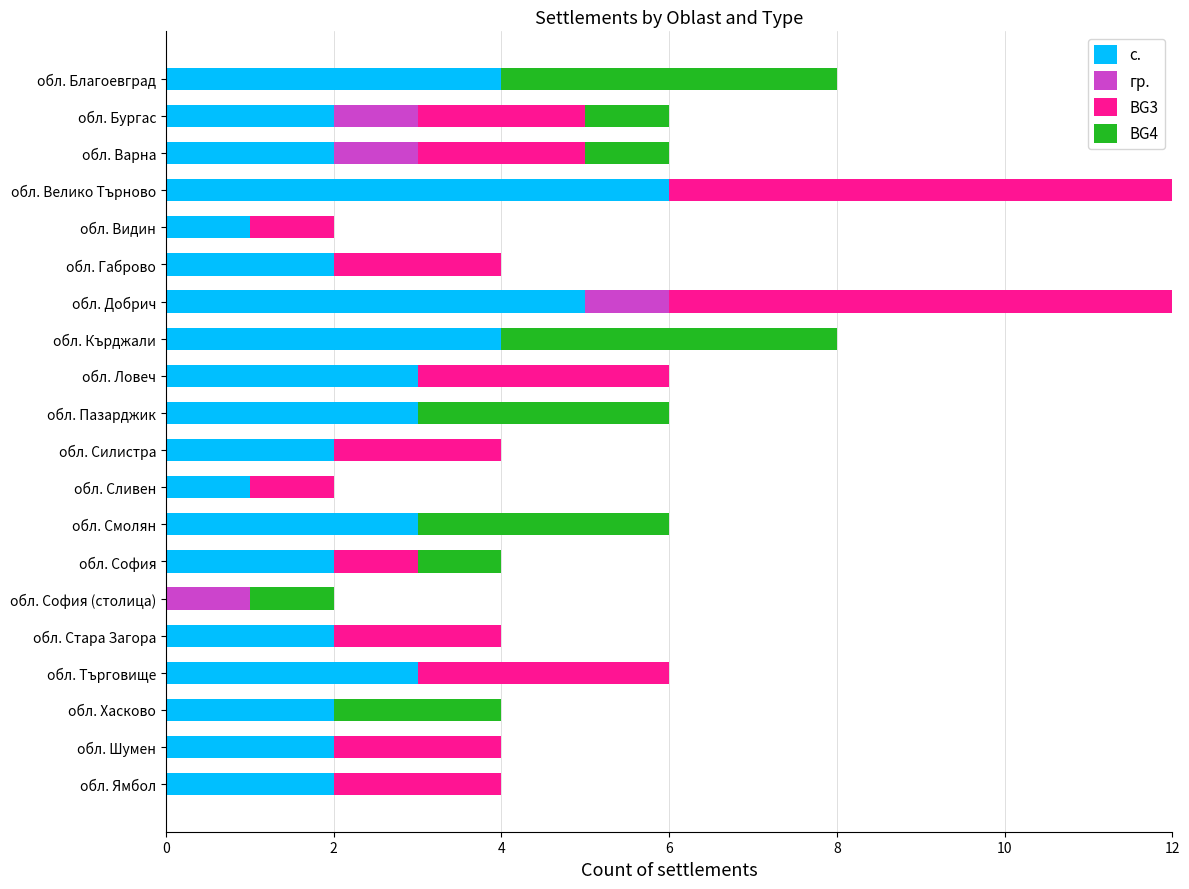

What are all the series names shown in the legend?

с., гр., BG3, BG4